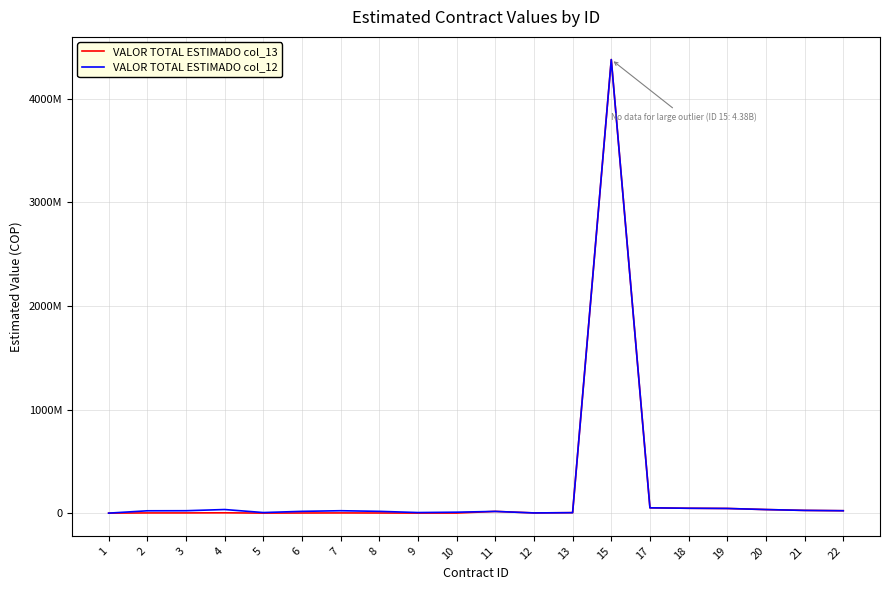

What are all the series names shown in the legend?

VALOR TOTAL ESTIMADO col_13, VALOR TOTAL ESTIMADO col_12